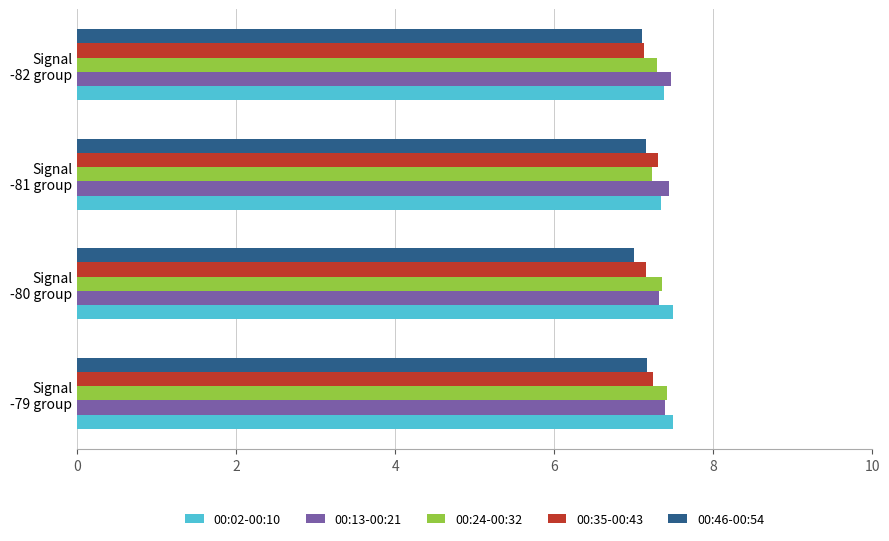

What is the highest value of the 00:02-00:10 series?

7.5